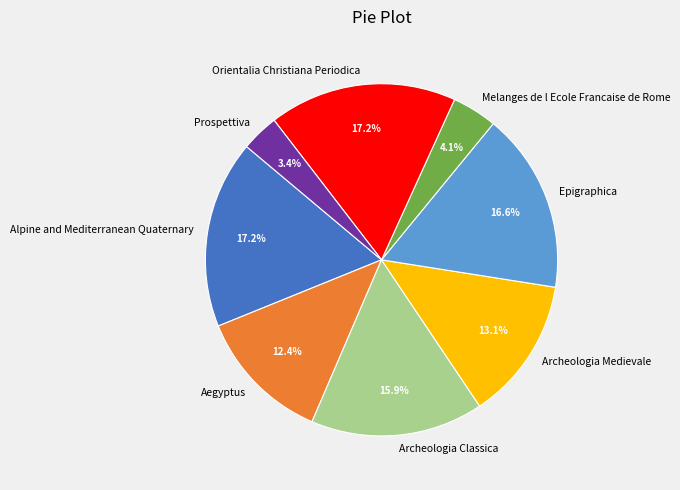

How many segments does this pie chart have?

8